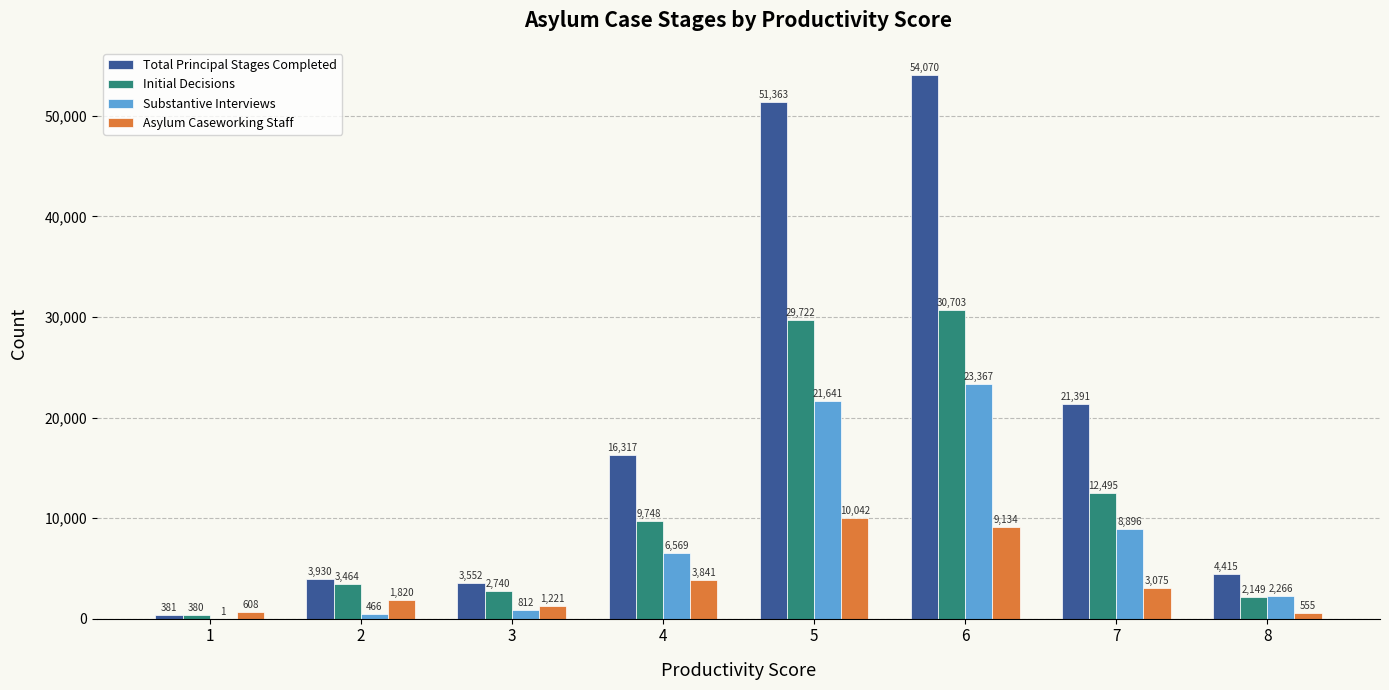

Which series has the widest spread of values?

Total Principal Stages Completed